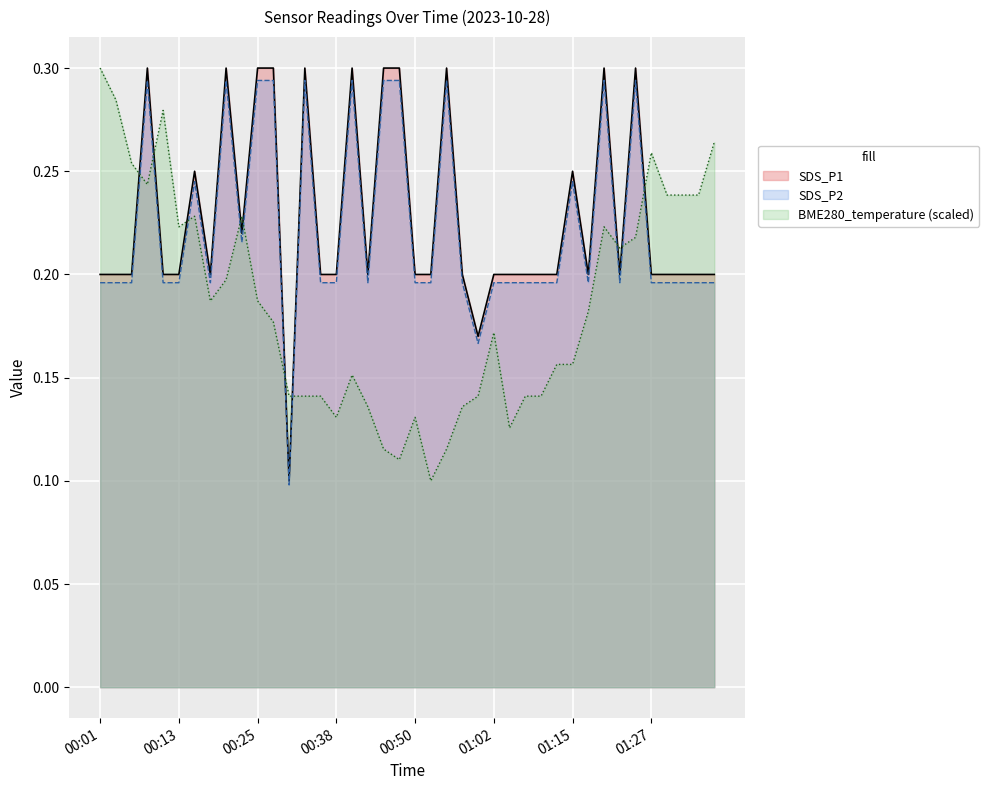

How many categories are shown in the chart?

40